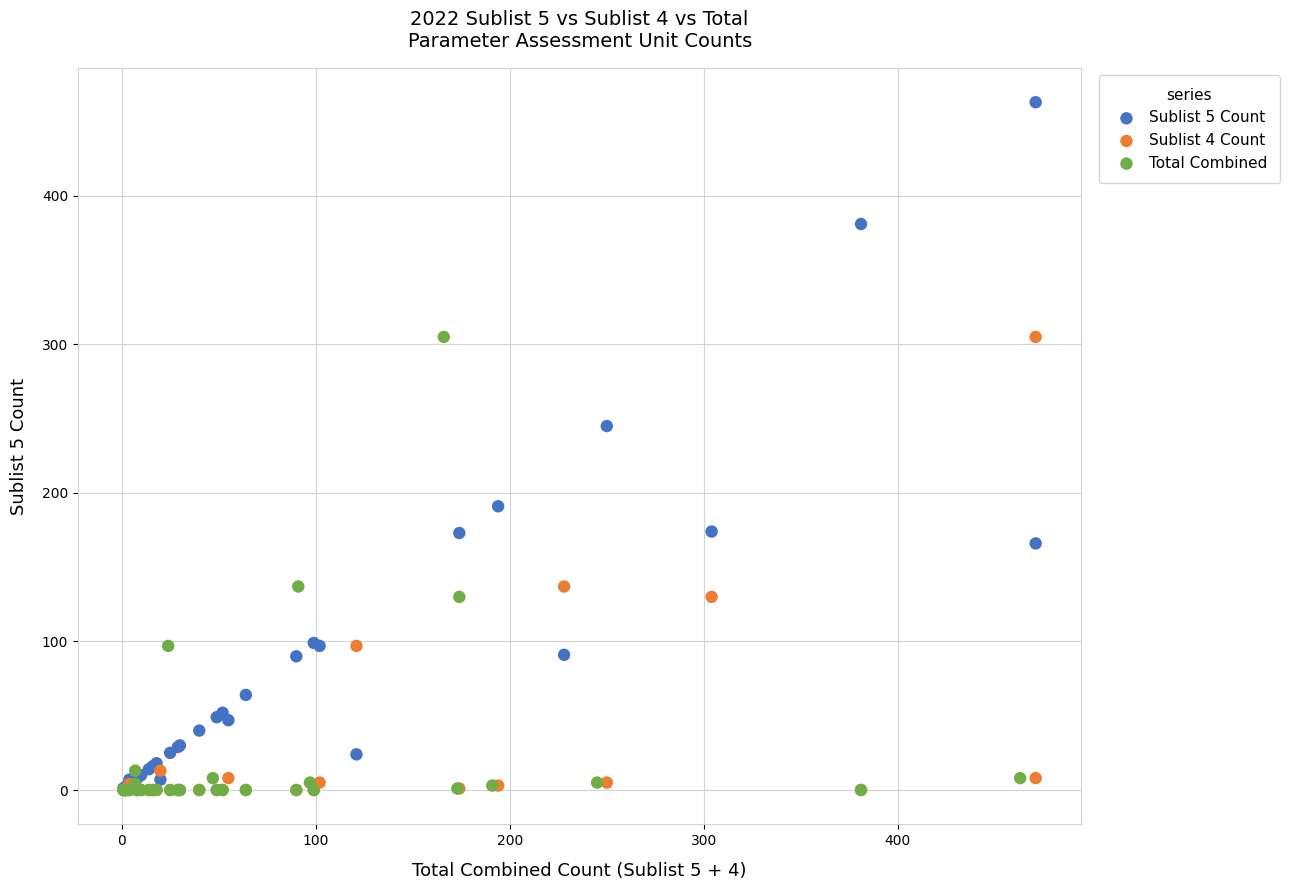

What are all the series names shown in the legend?

Sublist 5 Count, Sublist 4 Count, Total Combined